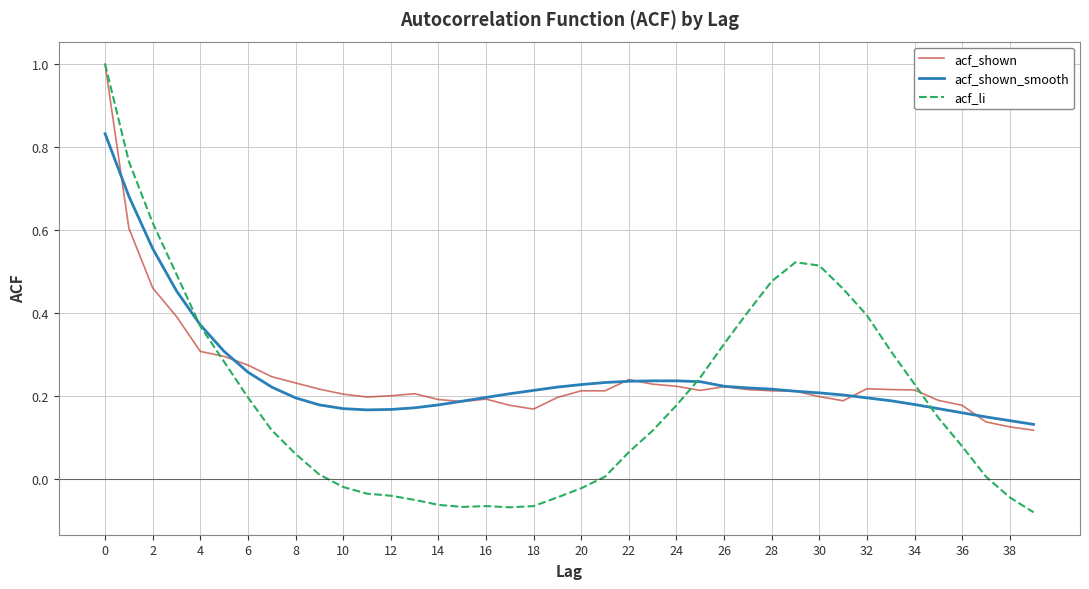

What is the greatest value displayed?

1.0